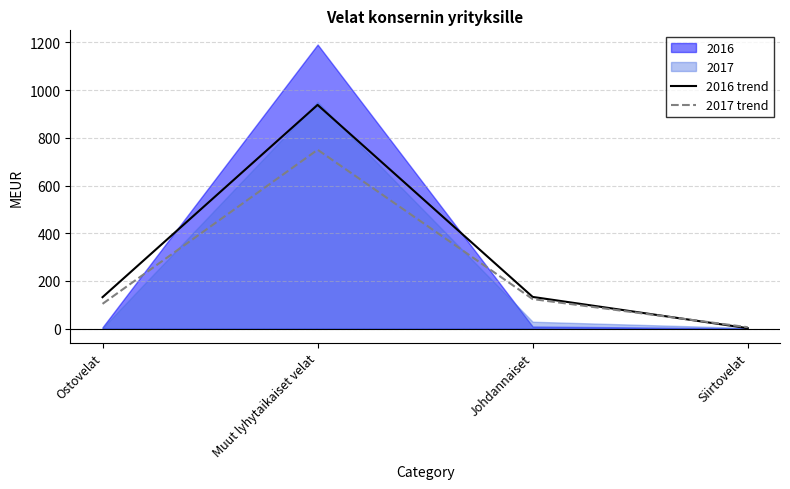

Is it true that 2016 trend equals 172 at Ostovelat?

False